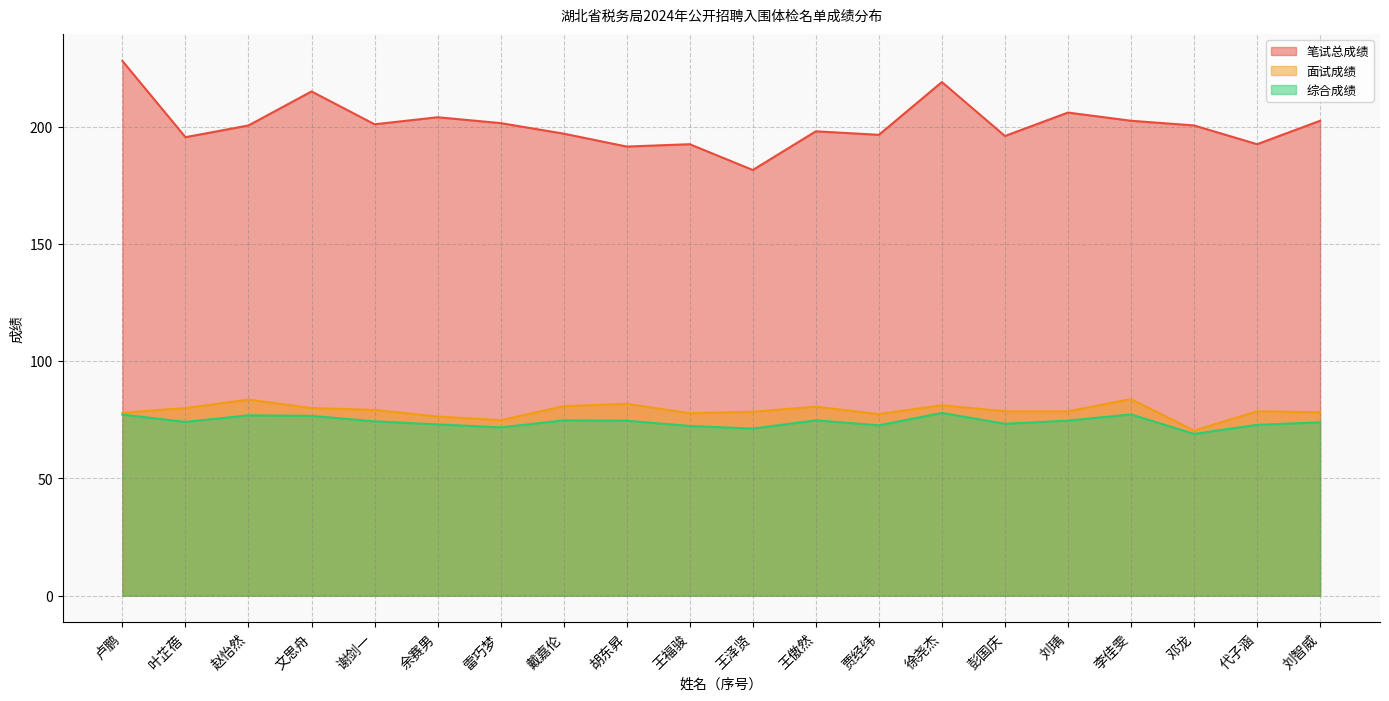

Reading right to left, what are all the values shown in this chart?

笔试总成绩: 刘智威=202.5	代子涵=192.5	邓龙=200.5	李佳雯=202.5	刘瑀=206.0	彭国庆=196.0	徐尧杰=219.0	贾经纬=196.5	王傲然=198.0	王泽贤=181.5	王福骏=192.5	胡东昇=191.5	戴嘉伦=197.0	雷巧梦=201.5	余赛男=204.0	谢剑一=201.0	文思舟=215.0	赵怡然=200.5	叶芷蓓=195.5	卢鹏=228.0
面试成绩: 刘智威=78.2	代子涵=78.6	邓龙=70.4	李佳雯=83.8	刘瑀=78.6	彭国庆=78.6	徐尧杰=81.2	贾经纬=77.4	王傲然=80.6	王泽贤=78.4	王福骏=77.8	胡东昇=81.8	戴嘉伦=80.8	雷巧梦=74.8	余赛男=76.4	谢剑一=79.2	文思舟=80.0	赵怡然=83.6	叶芷蓓=80.0	卢鹏=78.0
综合成绩: 刘智威=73.9	代子涵=72.8	邓龙=69.0	李佳雯=77.3	刘瑀=74.6	彭国庆=73.3	徐尧杰=77.9	贾经纬=72.6	王傲然=74.8	王泽贤=71.2	王福骏=72.3	胡东昇=74.6	戴嘉伦=74.8	雷巧梦=71.8	余赛男=73.0	谢剑一=74.3	文思舟=76.7	赵怡然=76.9	叶芷蓓=74.1	卢鹏=77.2